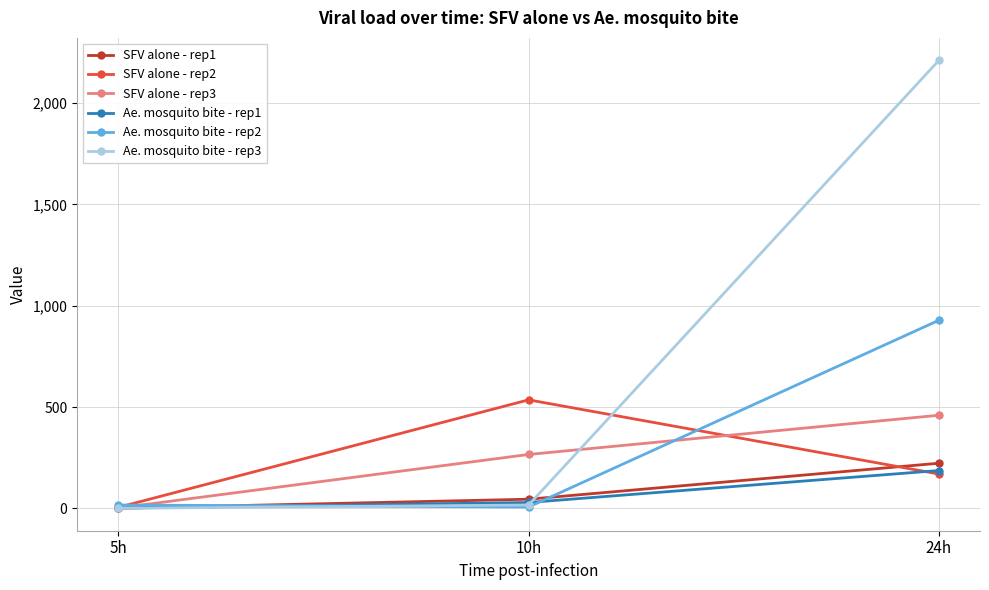

How many values in the SFV alone - rep3 series are below 266?

1